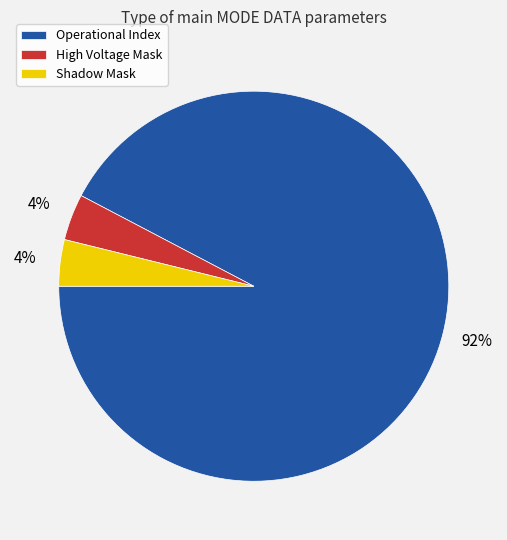

Count the number of slices in the pie.

3